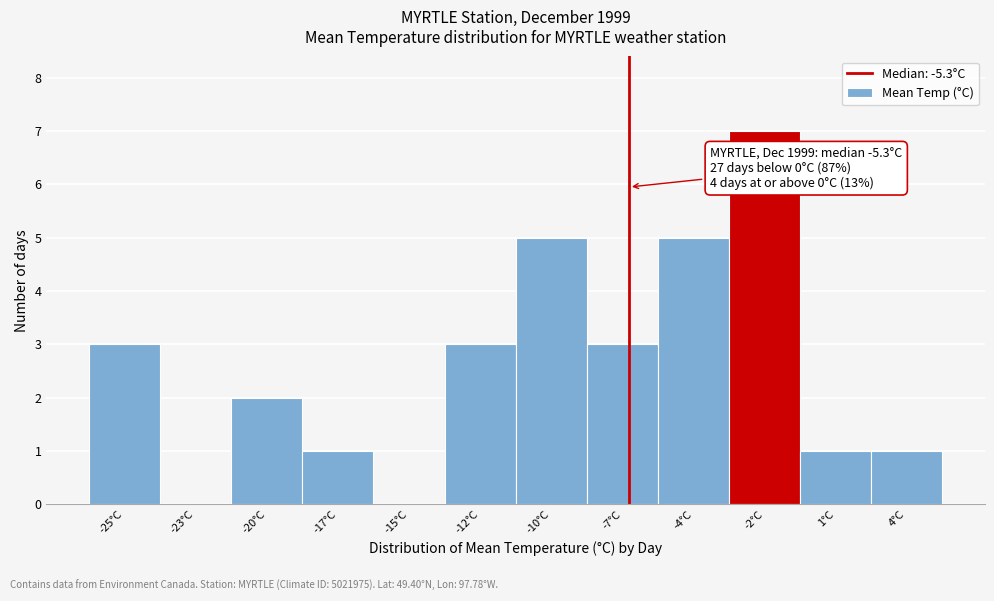

Reading right to left, extract all data points from this chart.

4°C=1	1°C=1	-2°C=7	-4°C=5	-7°C=3	-10°C=5	-12°C=3	-15°C=0	-17°C=1	-20°C=2	-23°C=0	-25°C=3